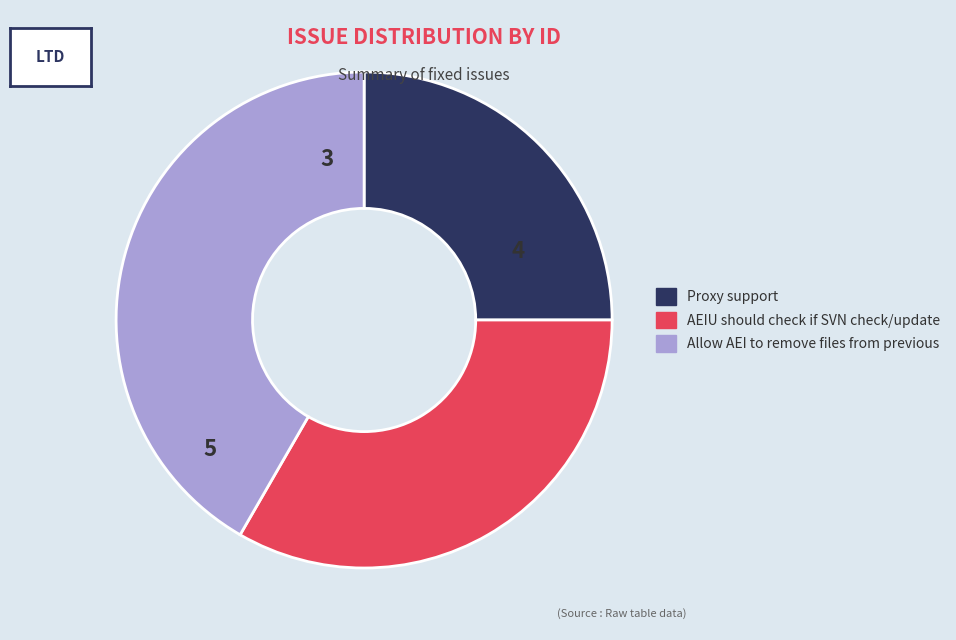

True or false: Allow AEI to remove files from previous accounts for 42% of the total.

True